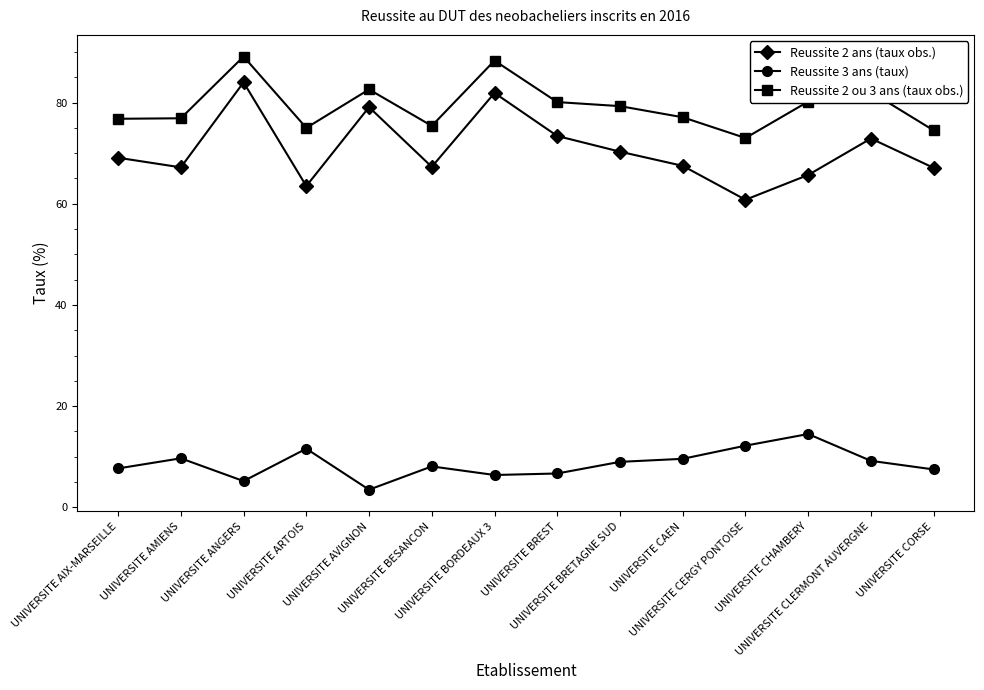

Between UNIVERSITE BRETAGNE SUD and UNIVERSITE CERGY PONTOISE, which series saw the biggest shift?

Reussite 2 ans (taux obs.)